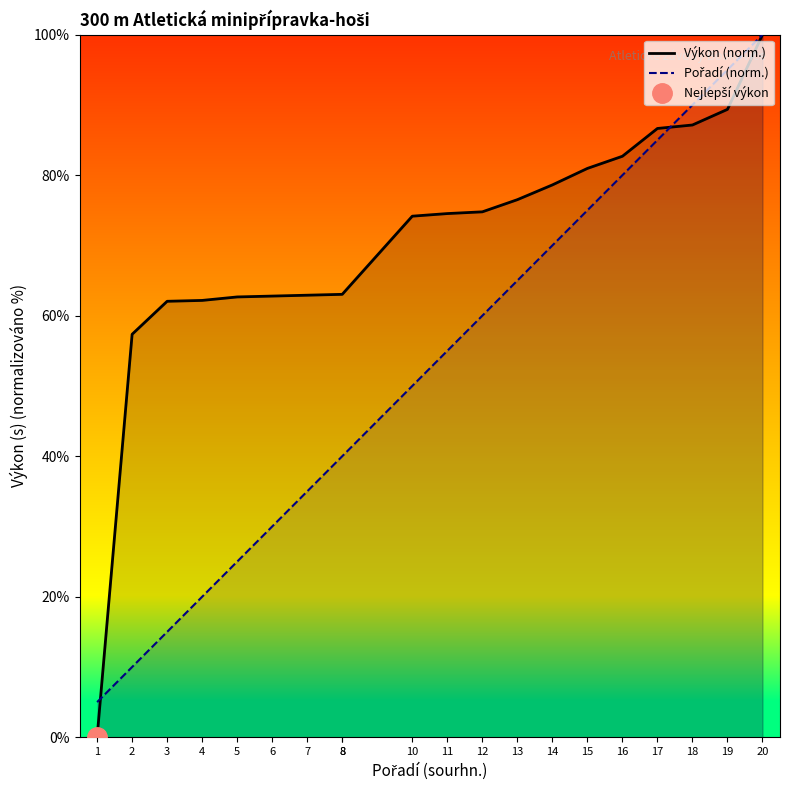

Rank the series at 19 from lowest to highest value.

Výkon (norm.), Pořadí (norm.)